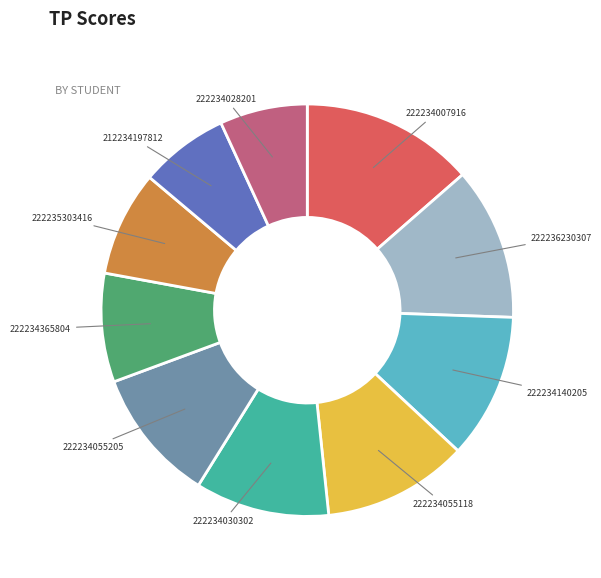

Between 222234055205 and 222235303416, which is larger?

222234055205